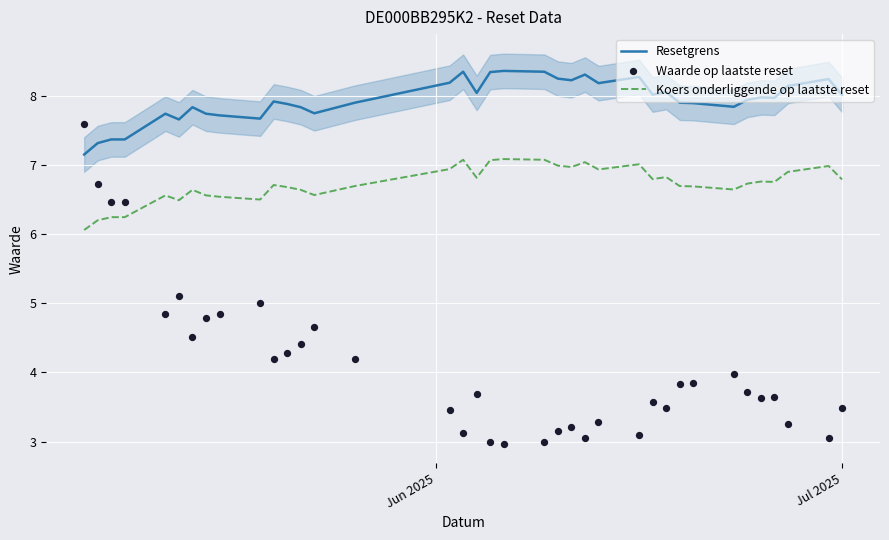

What are all the series names shown in the legend?

Resetgrens, Koers onderliggende op laatste reset, Waarde op laatste reset